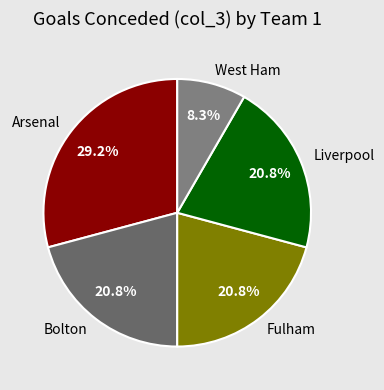

To the nearest percent, what is the difference between the largest and smallest slice percentages?

21%